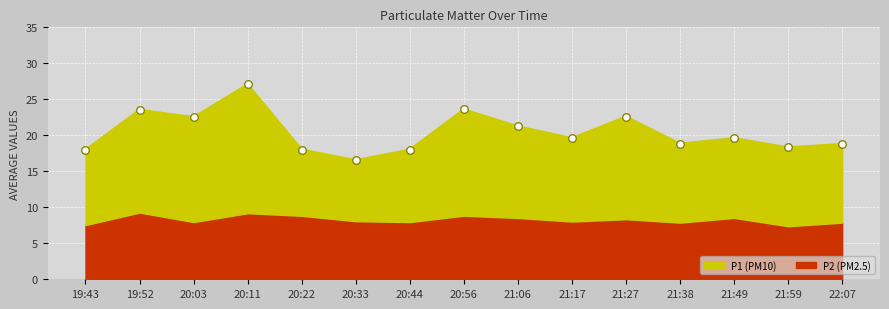

Which has a higher value, 21:59 or 21:06?

21:06